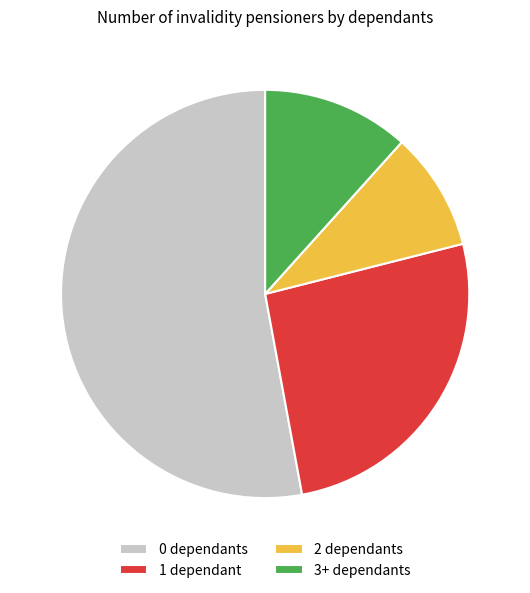

Count the number of slices in the pie.

4